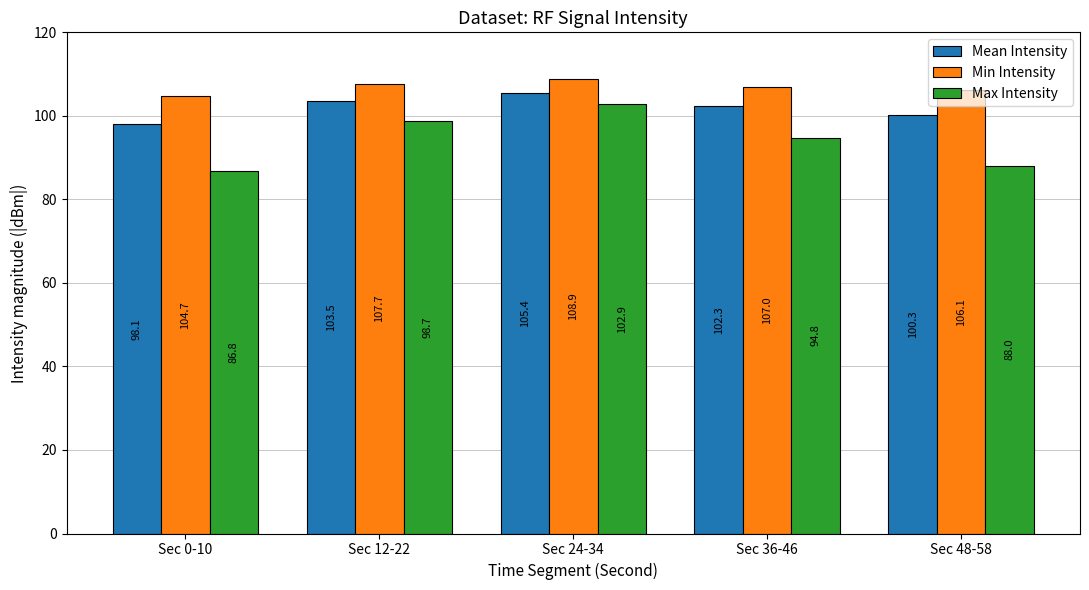

Which category has the lowest value in the Min Intensity series?

Sec 0-10